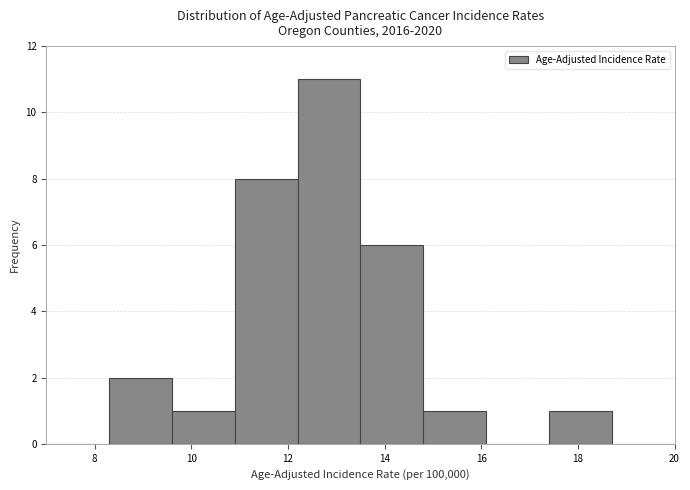

Reading left to right, list every bar in this chart as the range it spans on the x-axis followed by its height. Neither the bar edges nor the heights are printed on the chart, so give them approximately, as read against the axes.

7.0 to 8.3: 0
8.3 to 9.6: 2
9.6 to 10.9: 1
10.9 to 12.2: 8
12.2 to 13.5: 11
13.5 to 14.8: 6
14.8 to 16.1: 1
16.1 to 17.4: 0
17.4 to 18.7: 1
18.7 to 20.0: 0